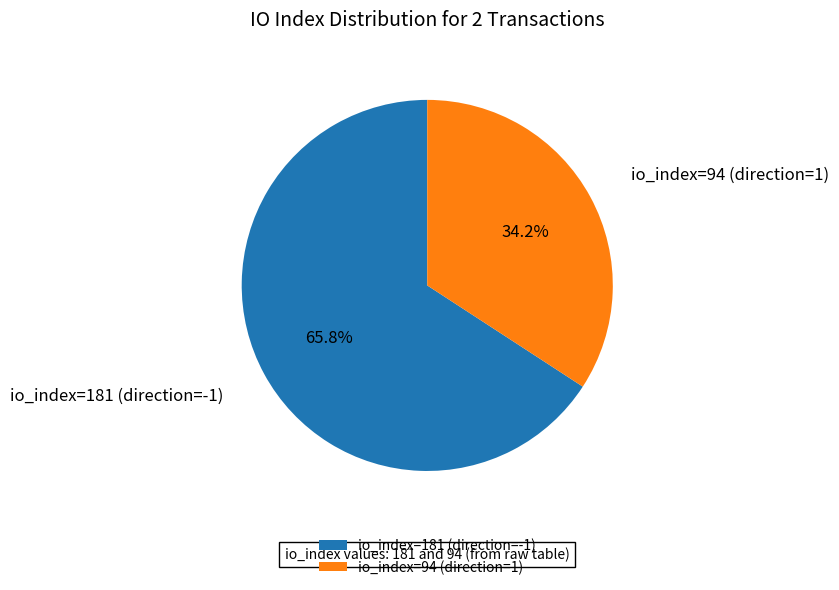

True or false: io_index=181 (direction=-1) accounts for 80% of the total.

False